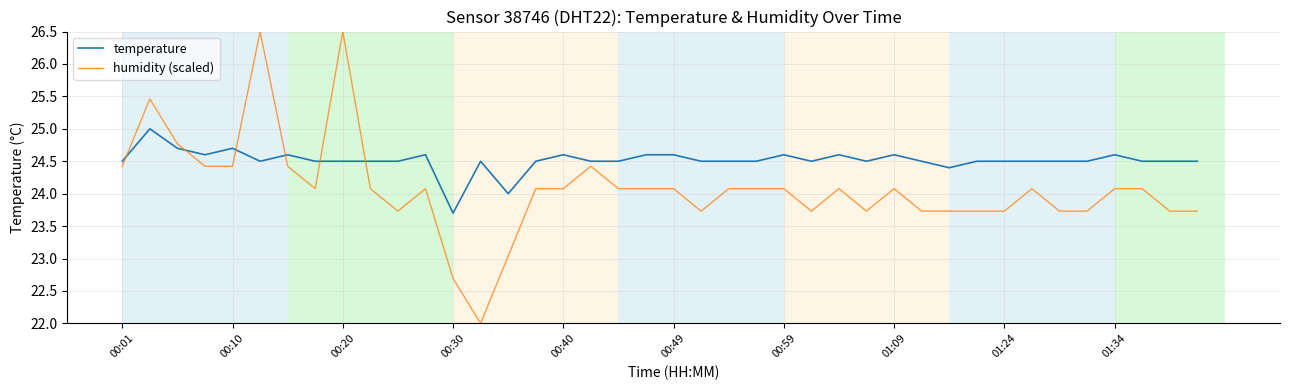

What is the sum of all temperature values?

980.5